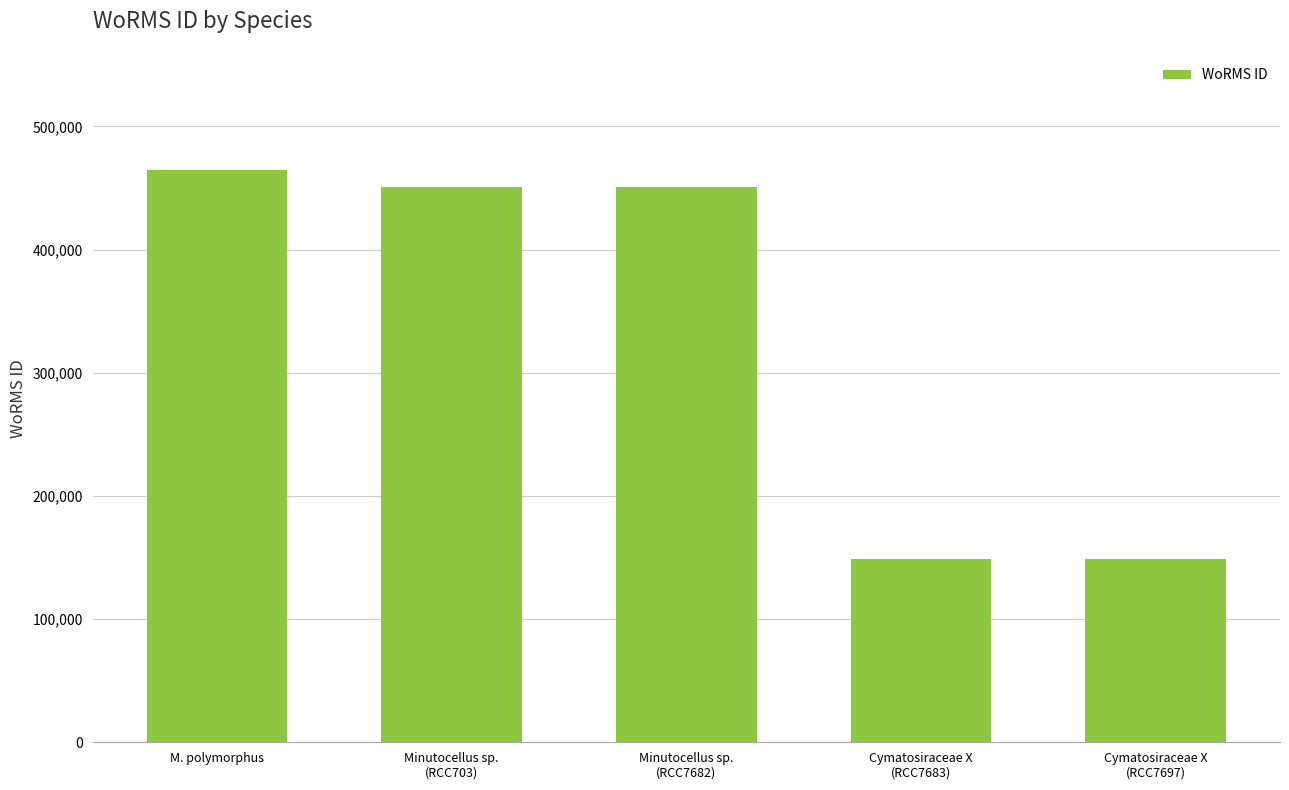

What is the label of the 1st bar from the right?

Cymatosiraceae X
(RCC7697)